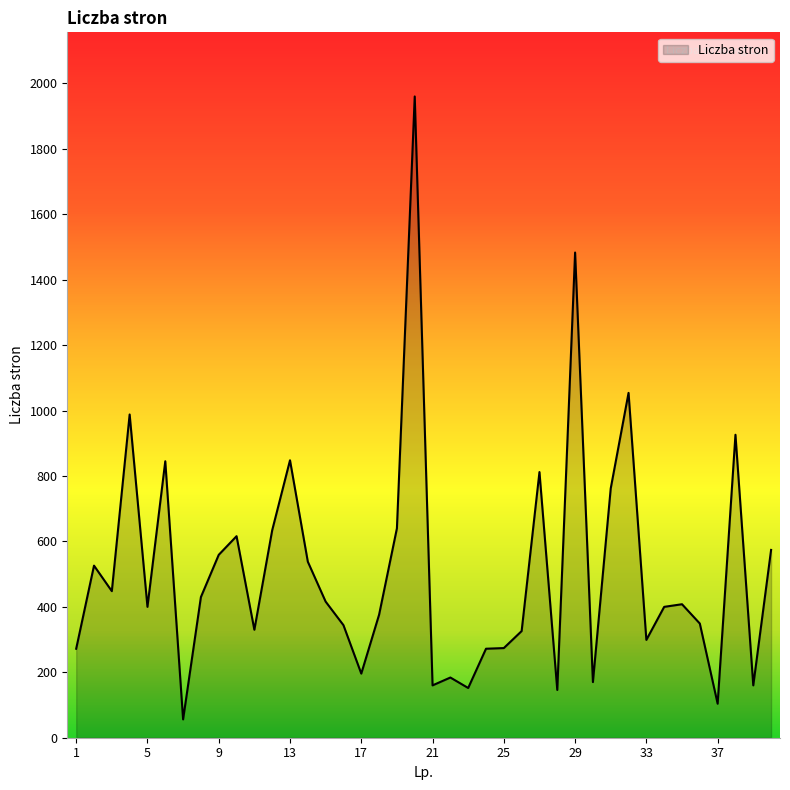

What is the sum of all values?

20437